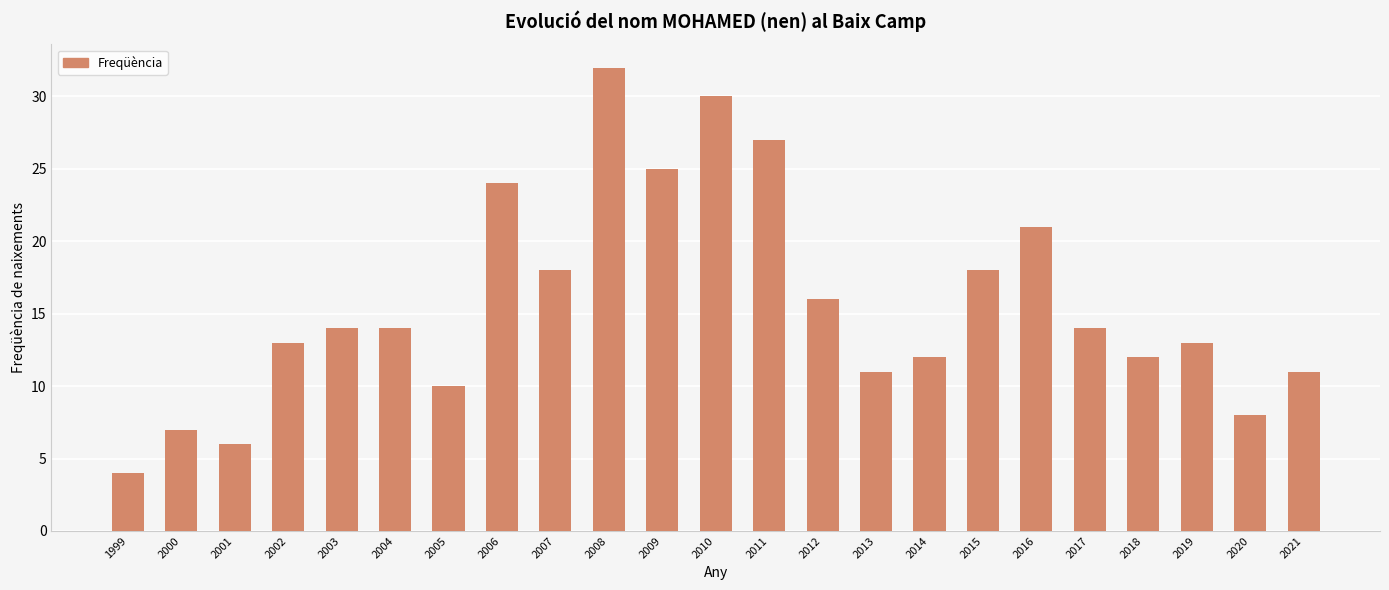

The value at 2004 is 14. True or false?

True